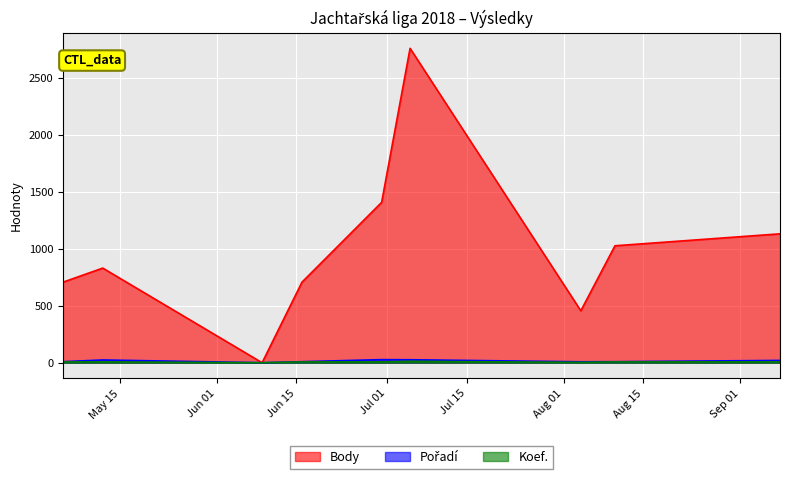

Where is the first local maximum for Pořadí?

2018-05-12